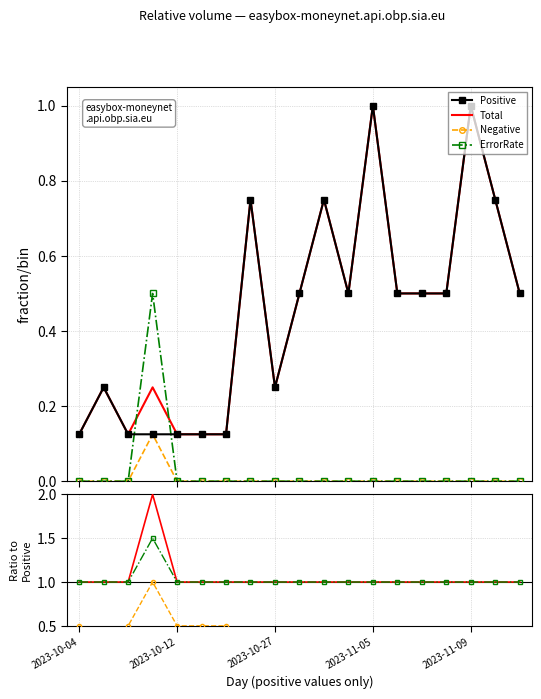

At which label is Positive closest to 0?

2023-10-04